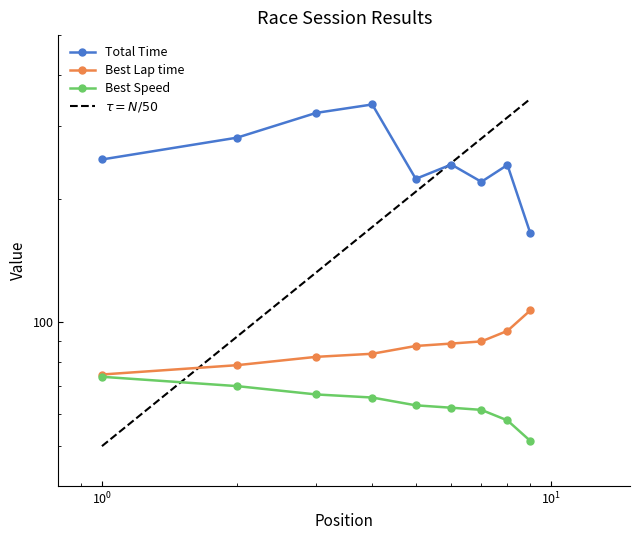

Count the number of categories in the chart.

9